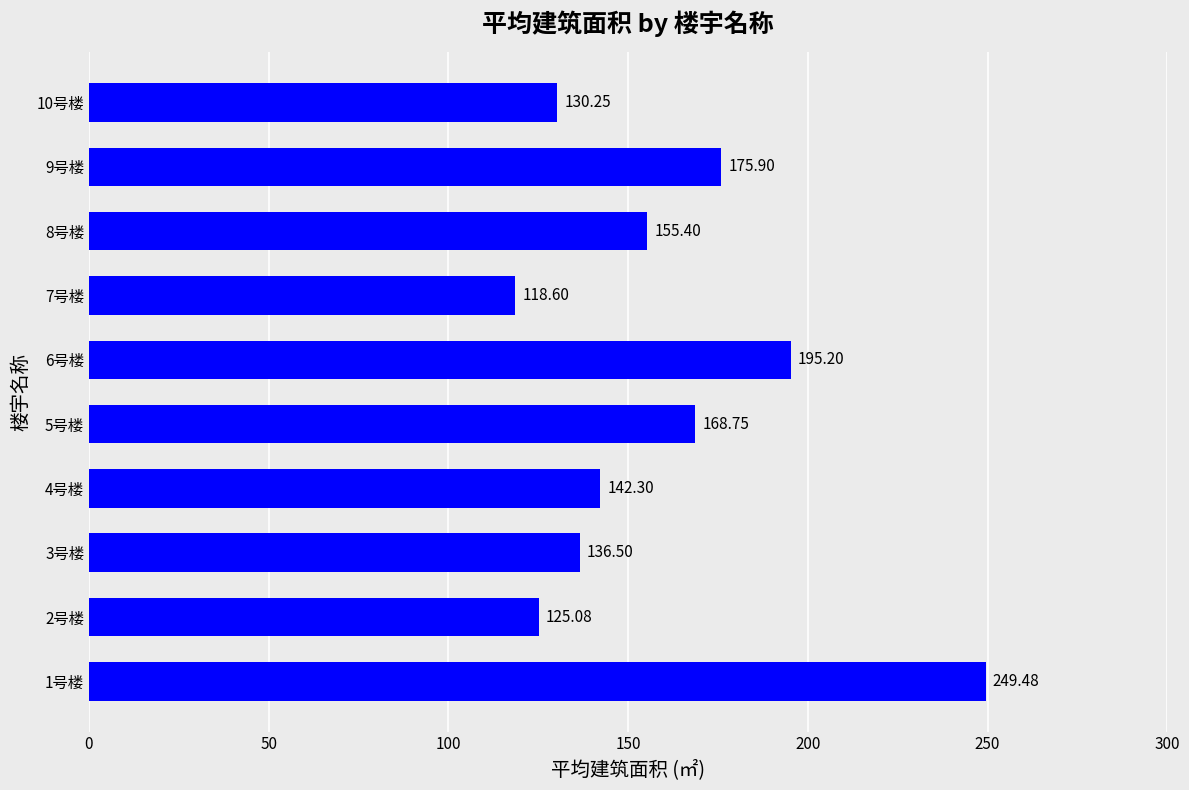

What is the change in value from 2号楼 to 9号楼?

+50.8